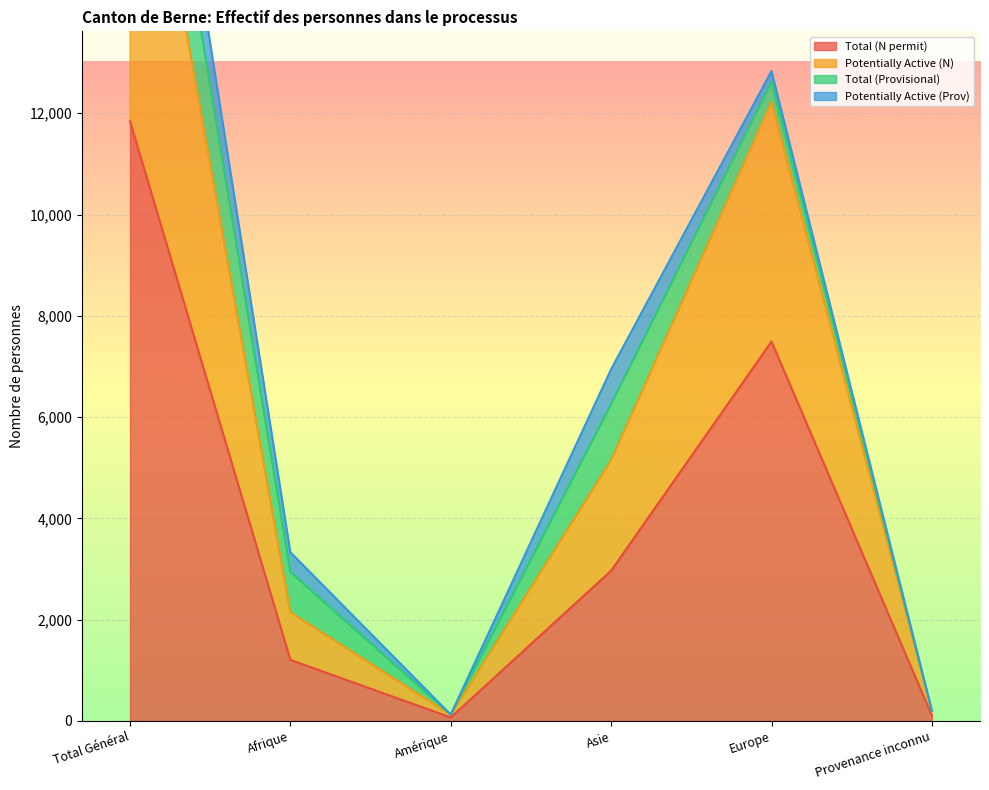

Which category has the highest value in the Total (N permit) series?

Total Général